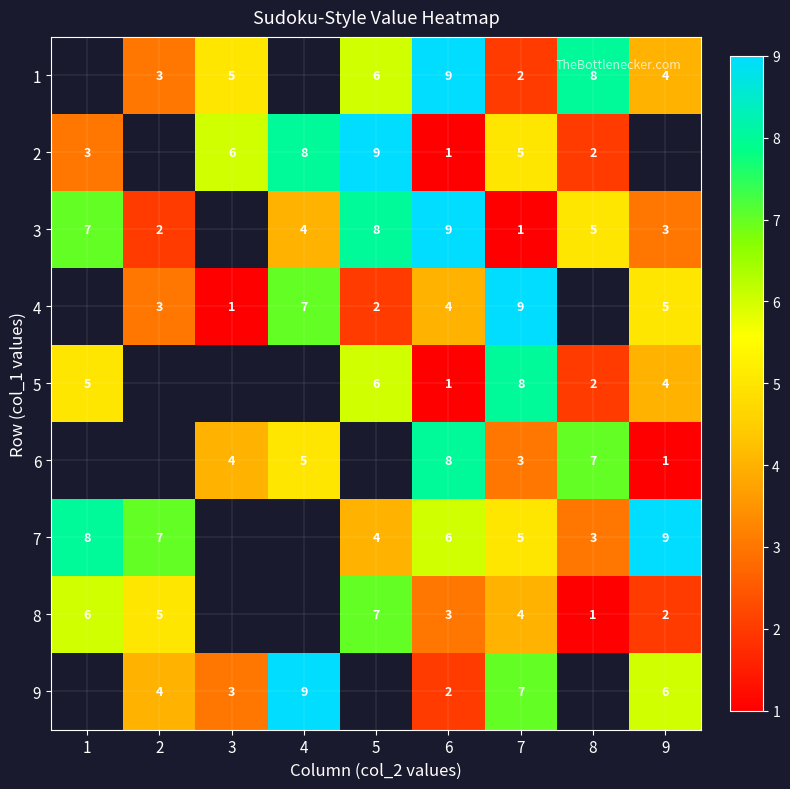

What is the spread (max minus min) of values at 6?

8